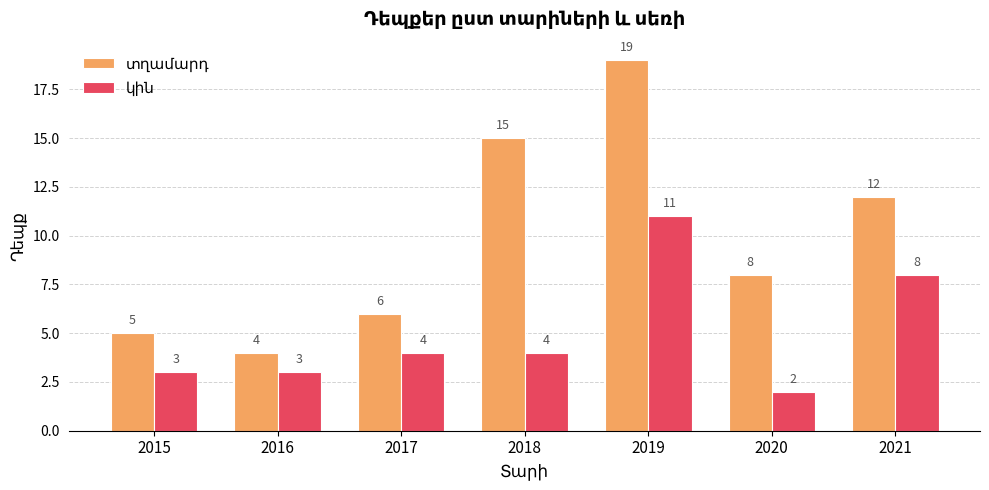

How many categories are shown in the chart?

7